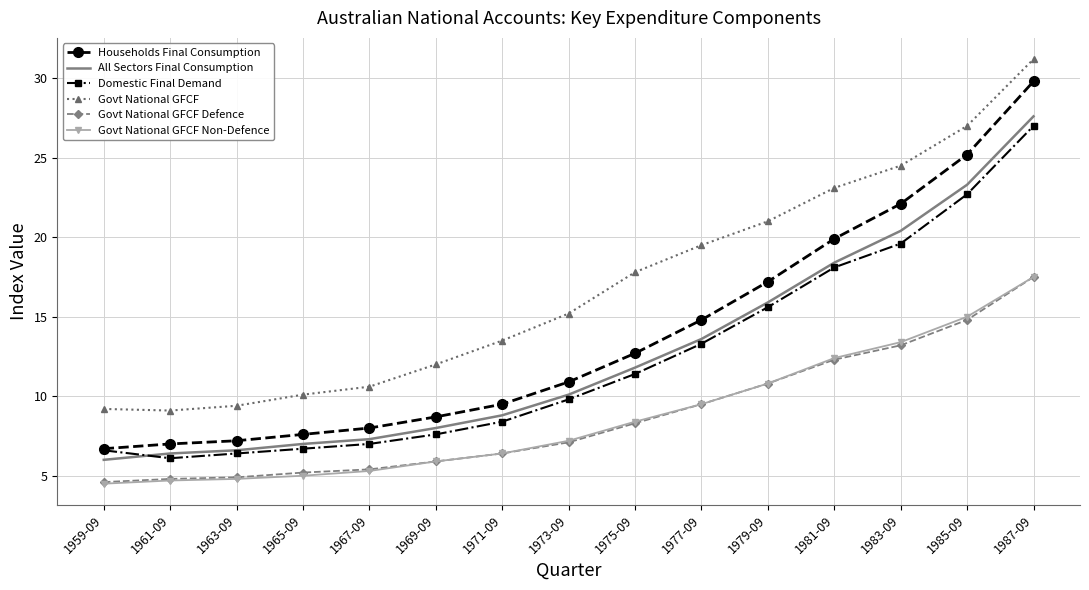

True or false: Domestic Final Demand has a value of 37.1 at 1987-09.

False